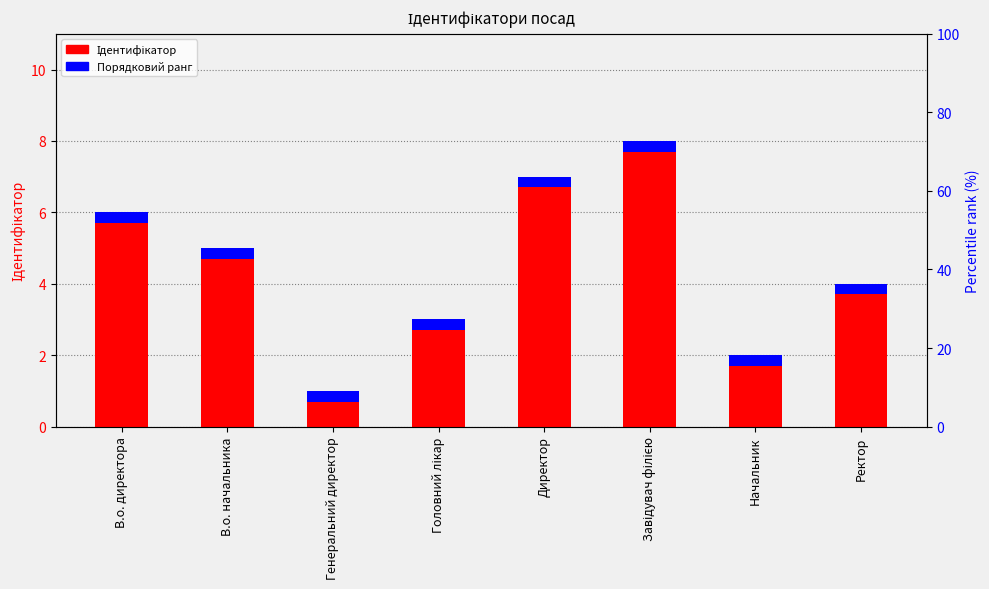

Which series has the largest total across all categories?

Ідентифікатор